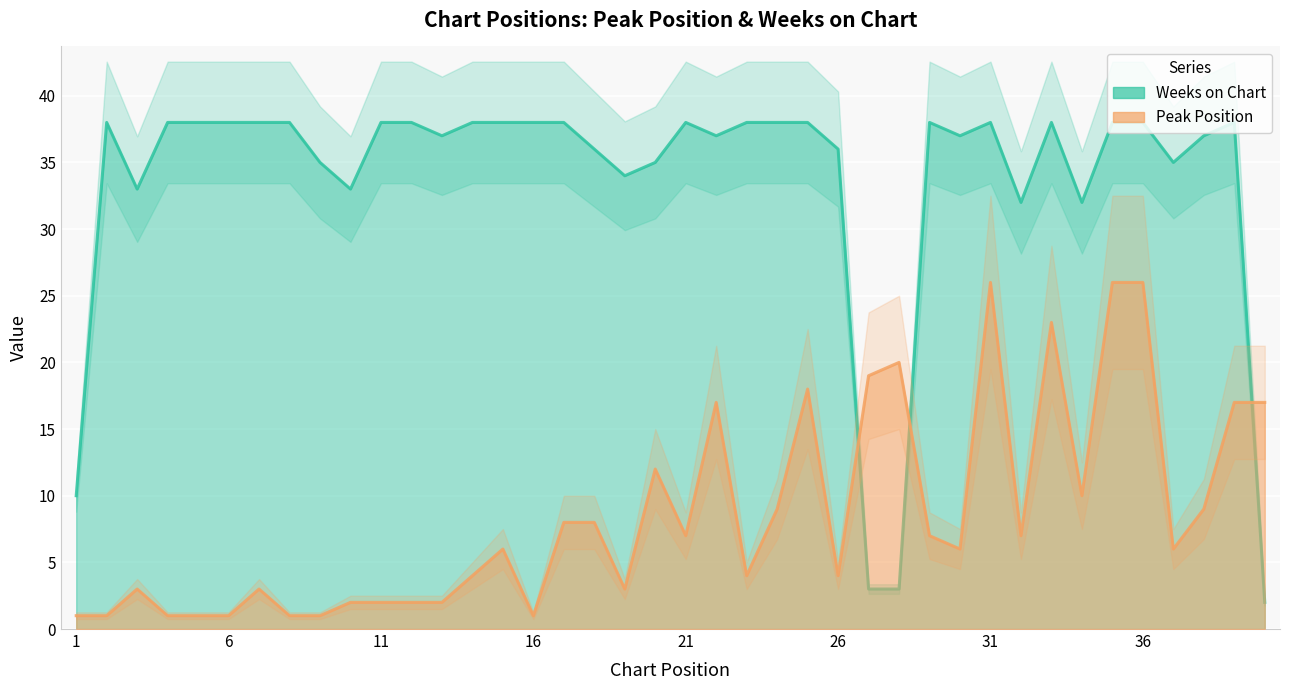

What is the total value across all series at 39?

55